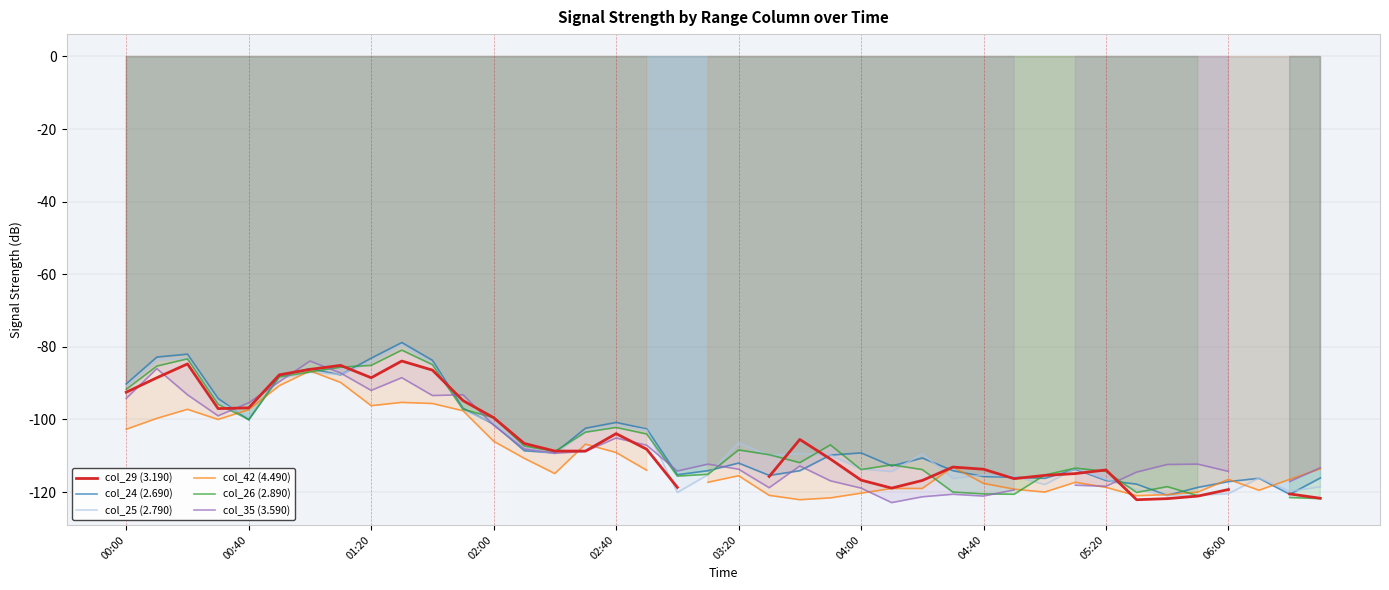

Is it true that col_24 (2.690) equals -55.7 at 00:00?

False